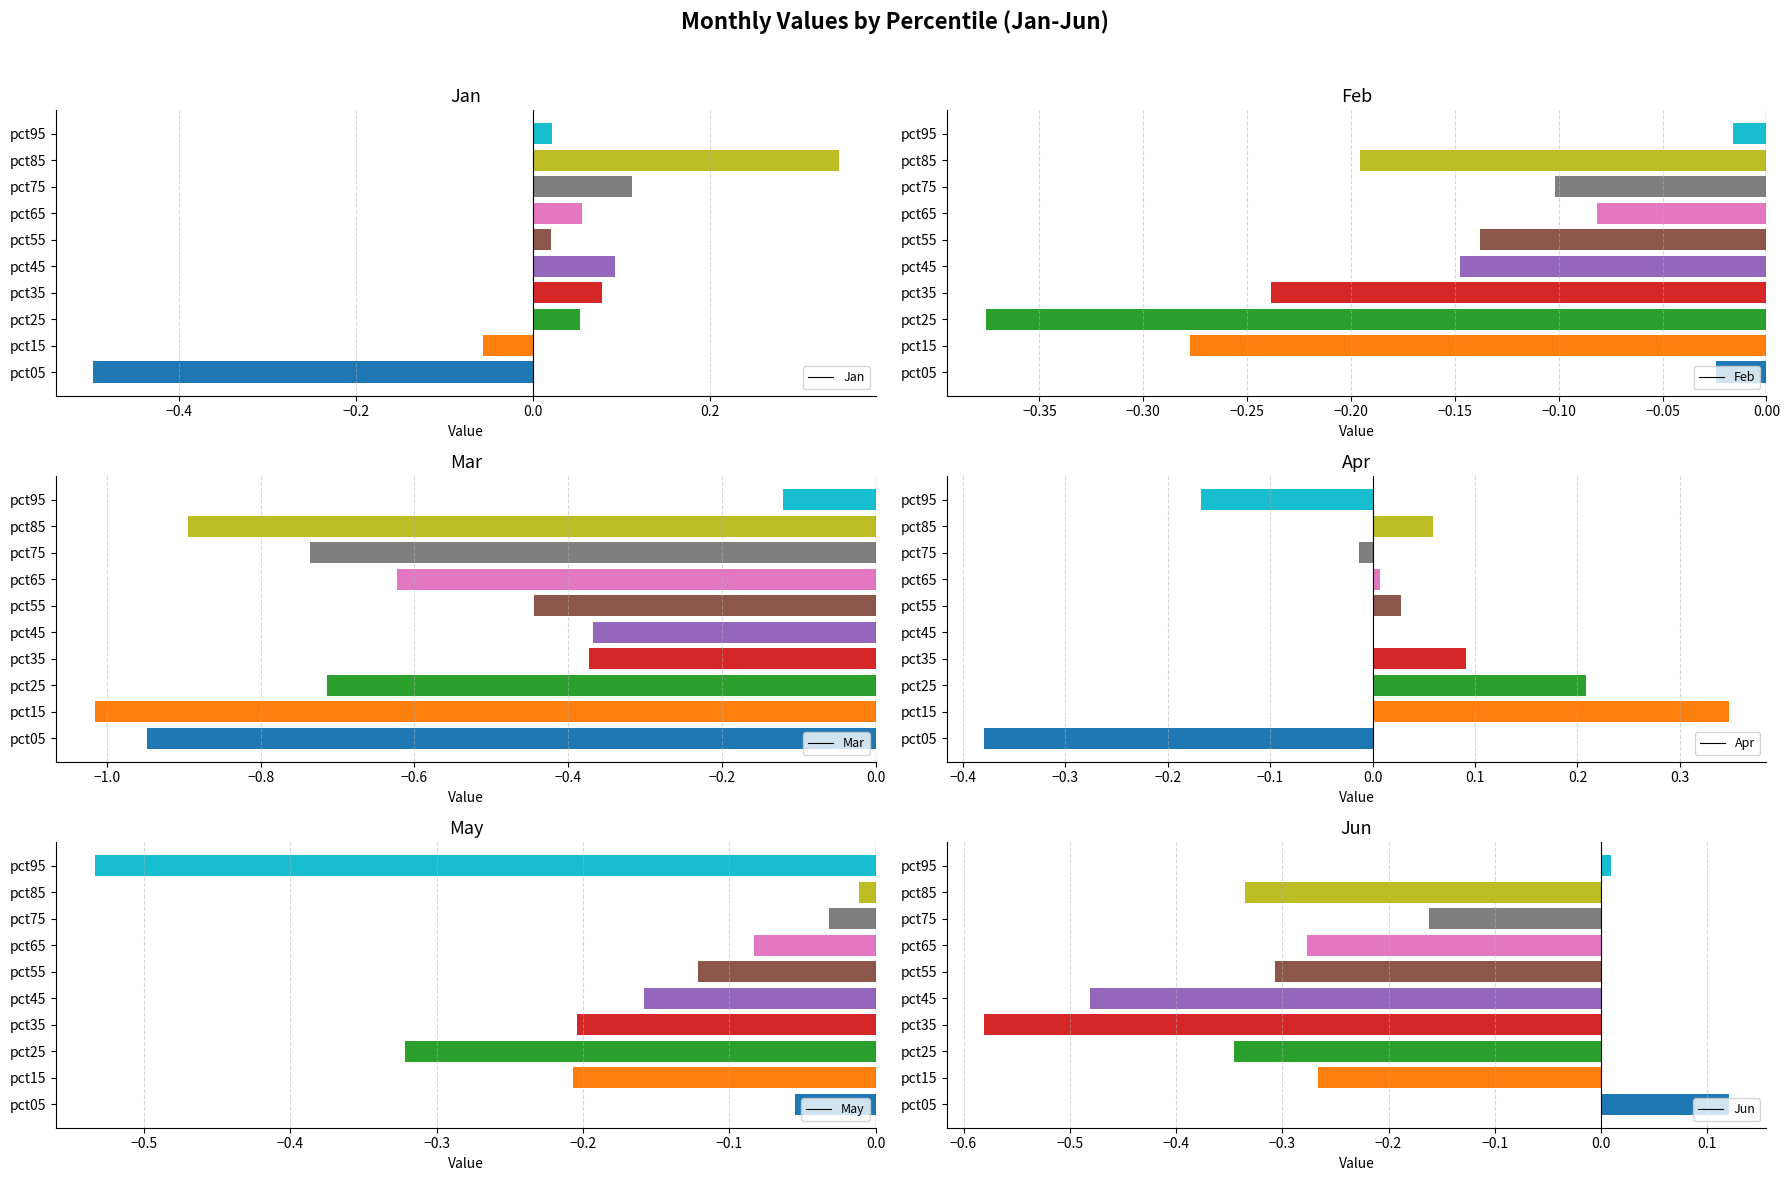

What is the difference between the maximum and minimum values in the Mar series?

0.9